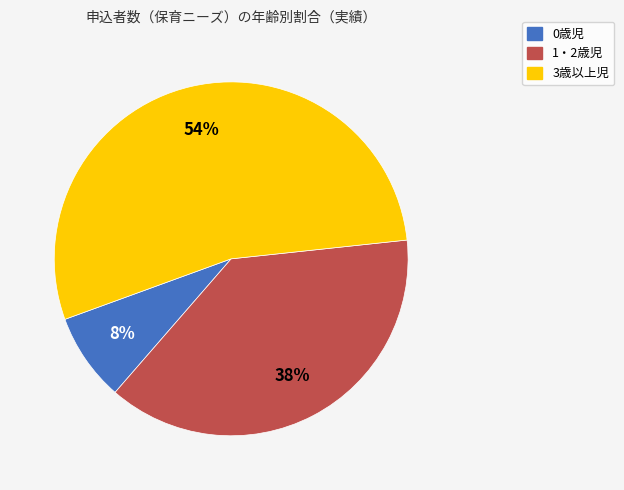

How many segments does this pie chart have?

3